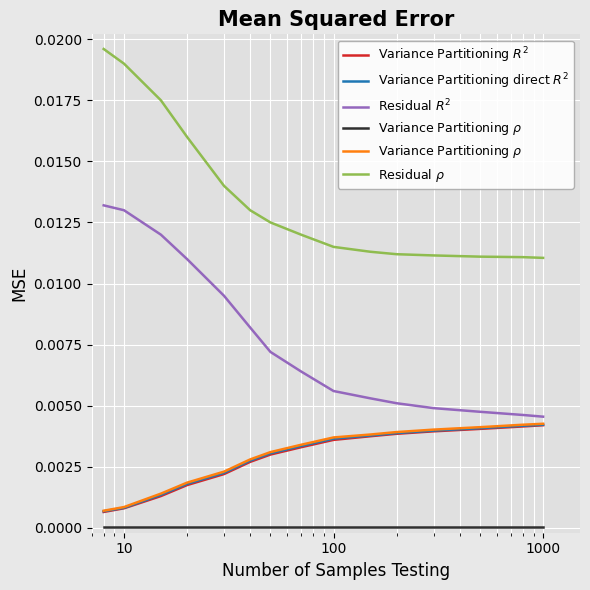

At which label is Variance Partitioning $R^2$ closest to 0?

10